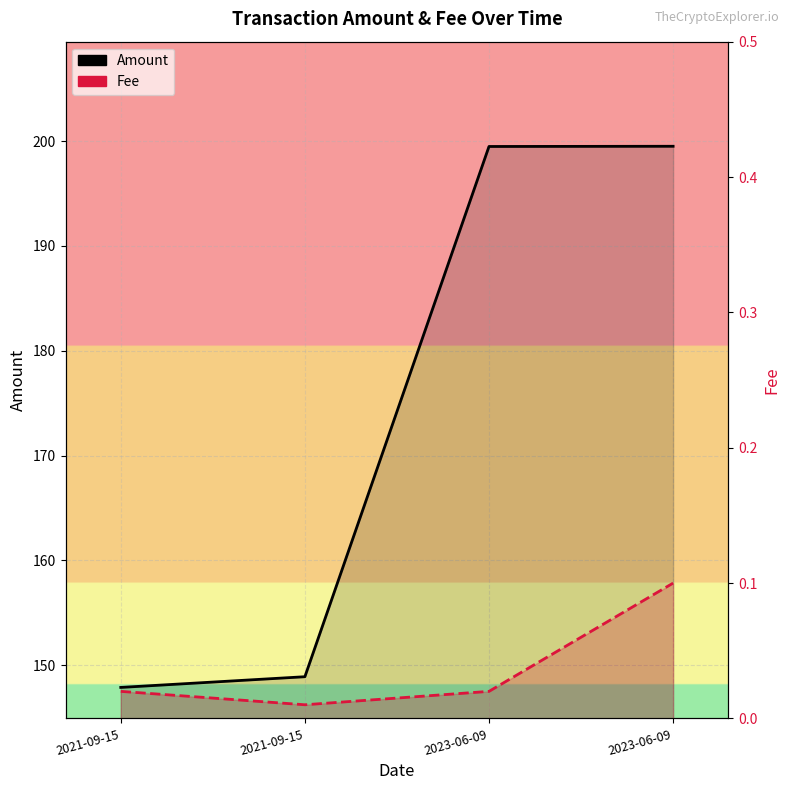

The value of Amount at 2023-06-09 is 199.5. True or false?

True